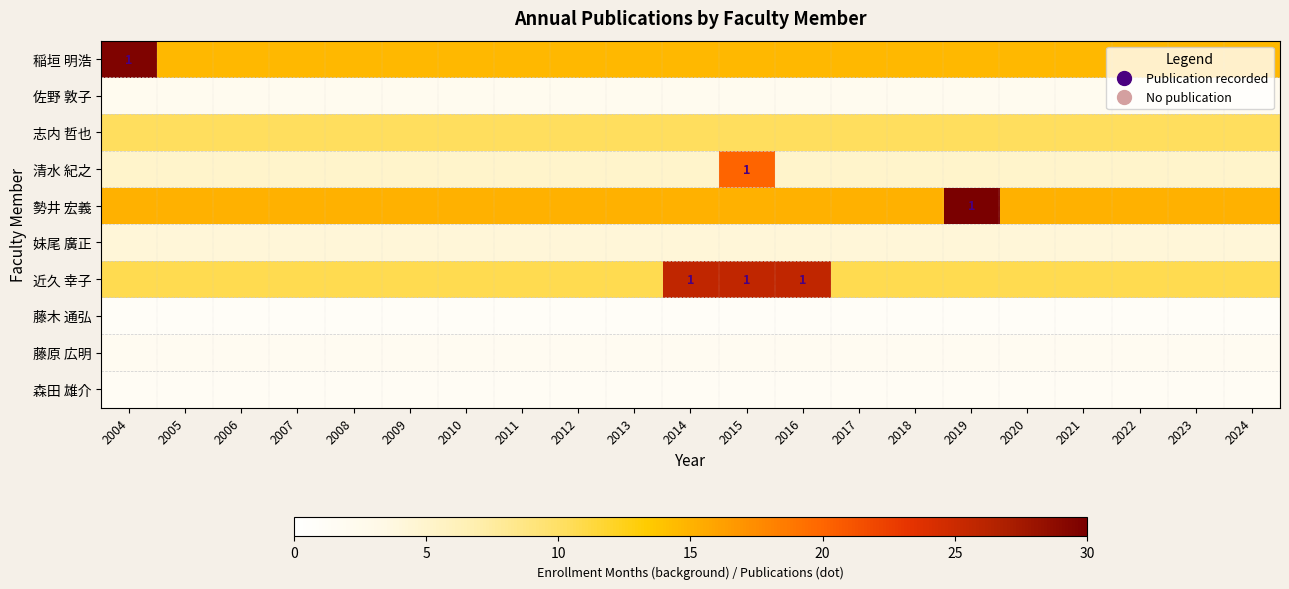

List the labels in order of 森田 雄介 value, smallest first.

2004, 2005, 2006, 2007, 2008, 2009, 2010, 2011, 2012, 2013, 2014, 2015, 2016, 2017, 2018, 2019, 2020, 2021, 2022, 2023, 2024